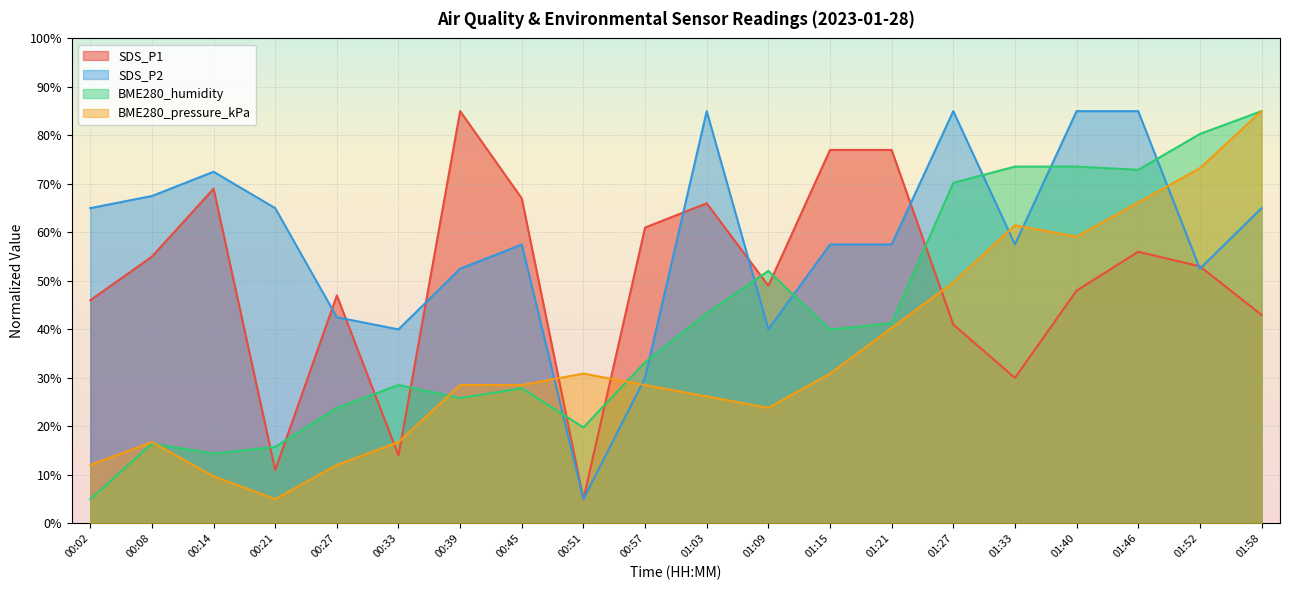

What is the approximate value of SDS_P1 at 01:21?

77.0